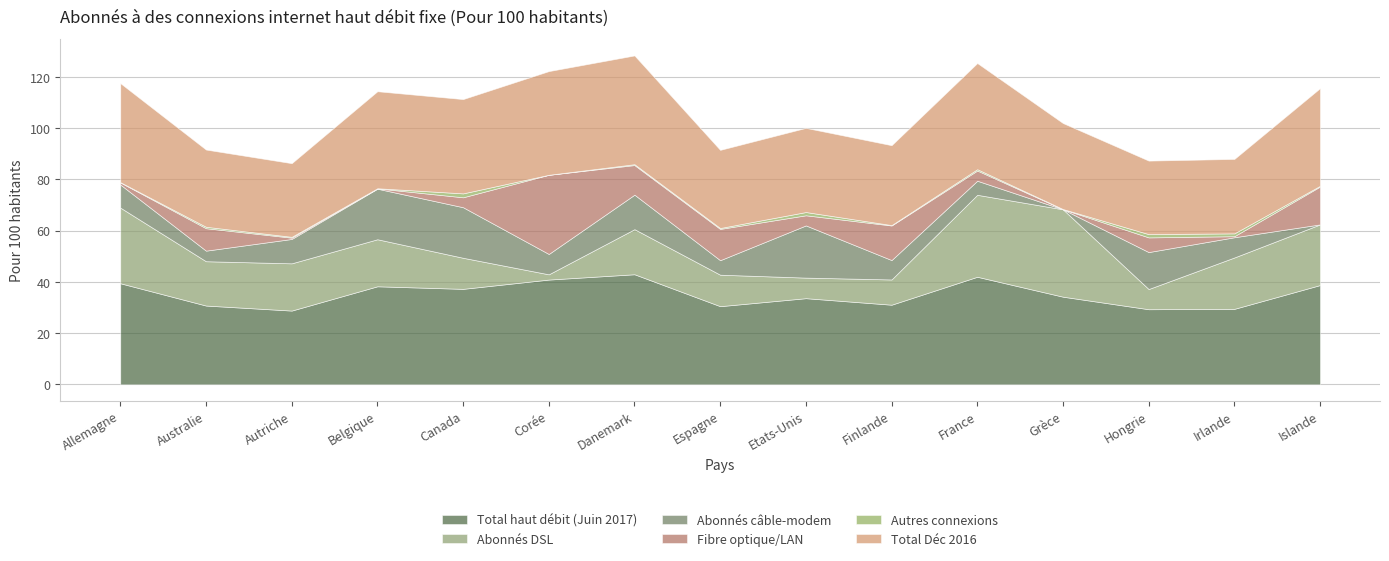

True or false: Fibre optique/LAN and Total haut débit (Juin 2017) cross at least once.

False